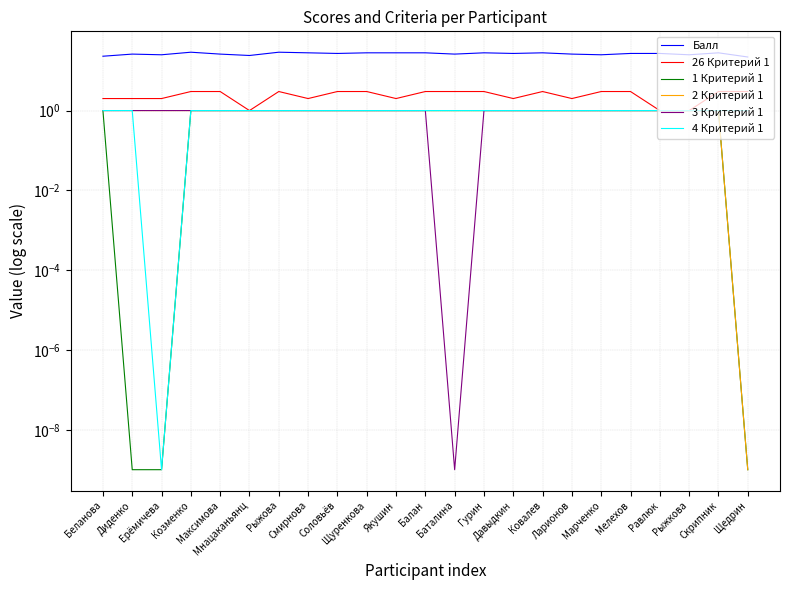

Between Щедрин and Смирнова, which is larger?

Смирнова